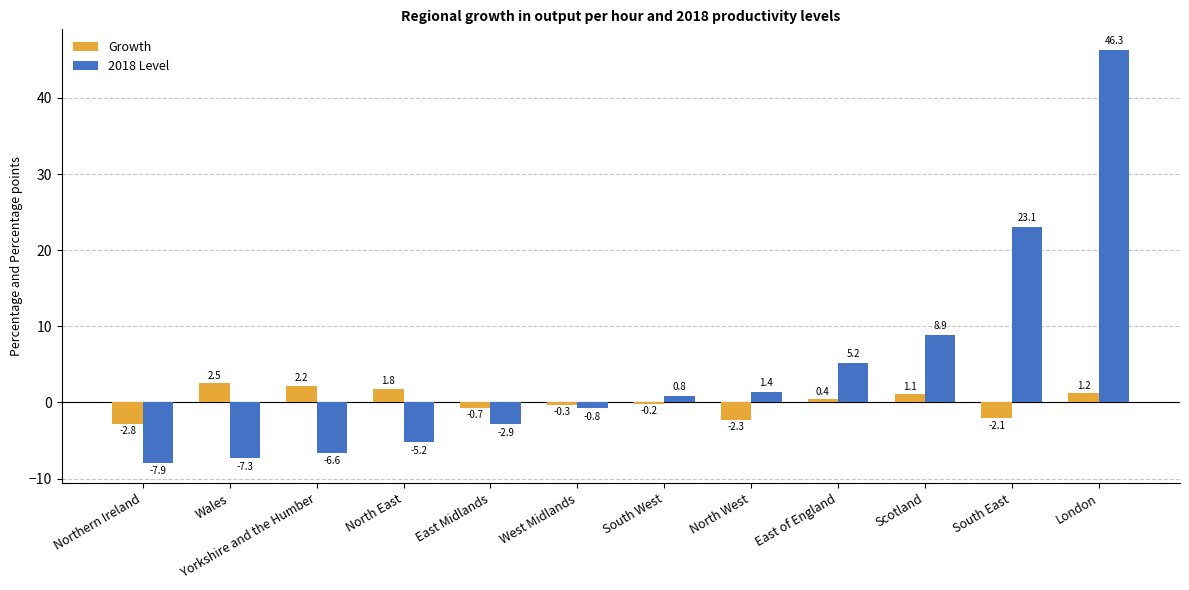

Reading left to right, transcribe all the data shown in this chart.

Growth: Northern Ireland=-2.8	Wales=2.5	Yorkshire and the Humber=2.2	North East=1.8	East Midlands=-0.7	West Midlands=-0.3	South West=-0.2	North West=-2.3	East of England=0.4	Scotland=1.1	South East=-2.1	London=1.2
2018 Level: Northern Ireland=-7.9	Wales=-7.3	Yorkshire and the Humber=-6.6	North East=-5.2	East Midlands=-2.9	West Midlands=-0.8	South West=0.8	North West=1.4	East of England=5.2	Scotland=8.9	South East=23.1	London=46.3